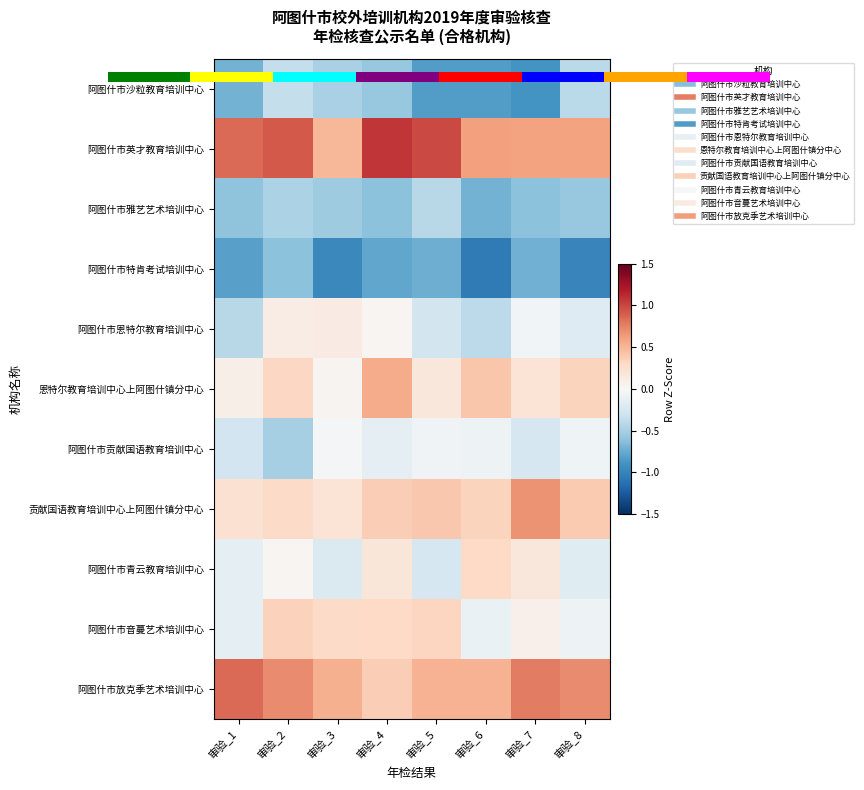

What is the total value across all series at 审验_8?

-0.4